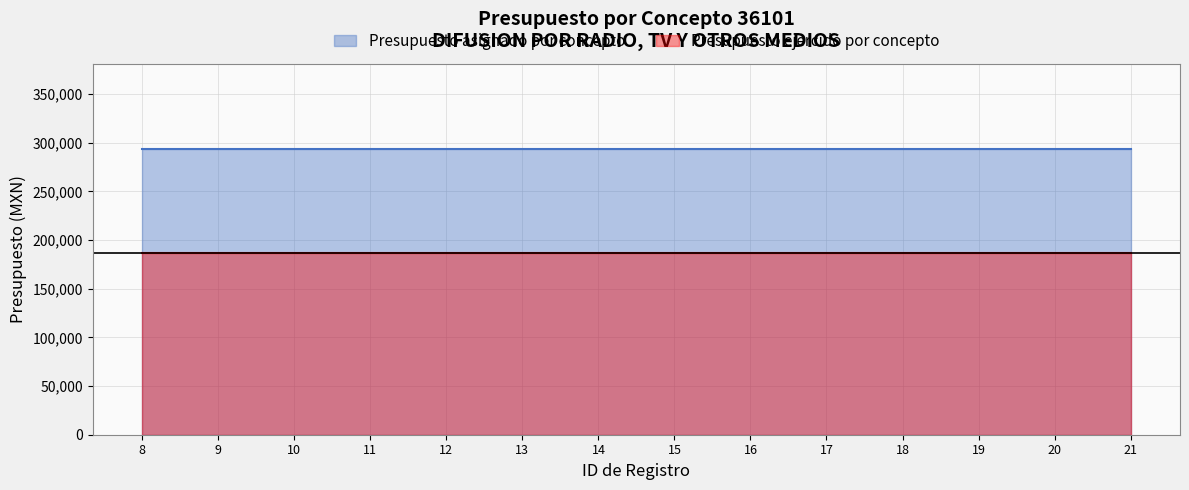

Reading right to left, what are all the values shown in this chart?

Presupuesto asignado por concepto: 293182	293182	293182	293182	293182	293182	293182	293182	293182	293182	293182	293182	293182	293182
Presupuesto ejercido por concepto: 186196	186196	186196	186196	186196	186196	186196	186196	186196	186196	186196	186196	186196	186196